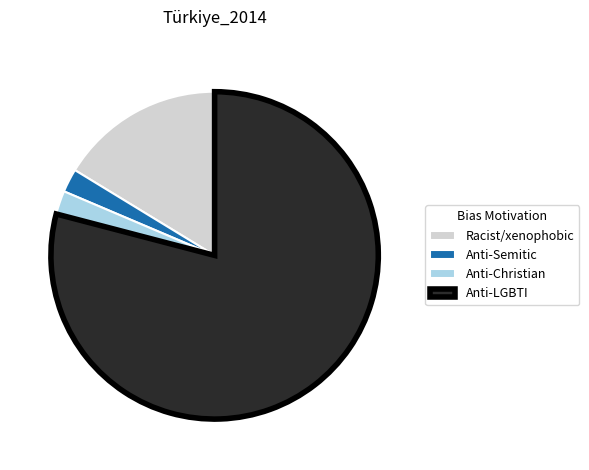

What is the largest slice in the pie chart?

Anti-LGBTI